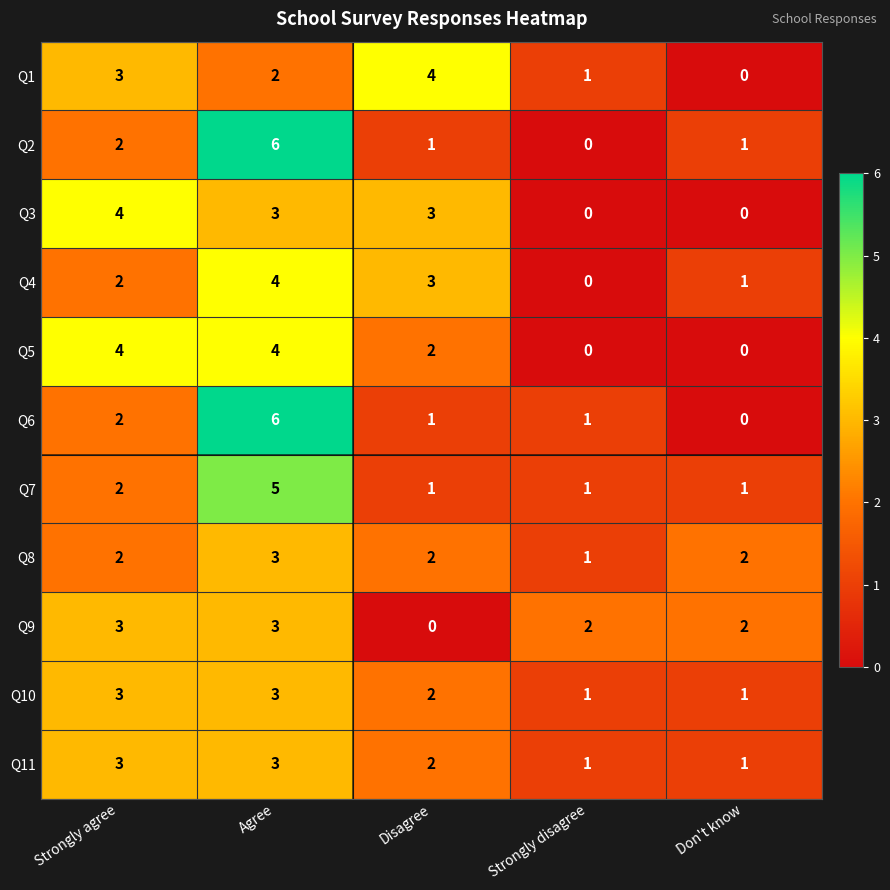

Which series changed the most between Agree and Strongly disagree?

Q2